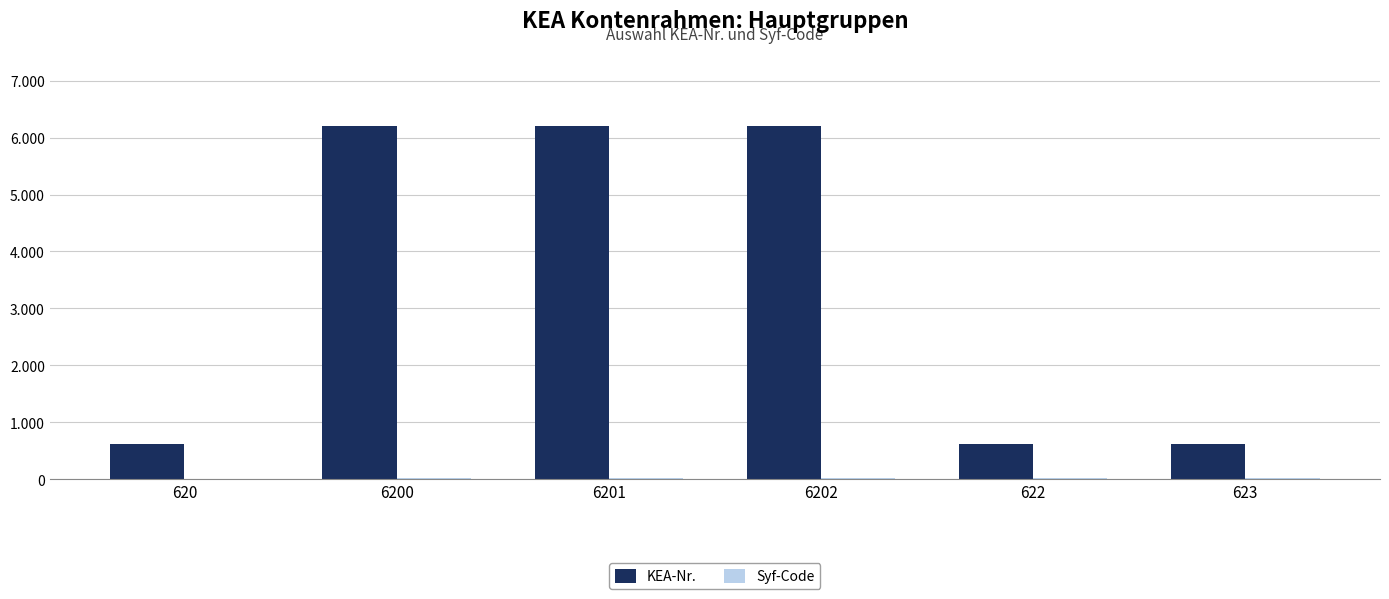

Reading left to right, transcribe all the data shown in this chart.

KEA-Nr.: 620	6200	6201	6202	622	623
Syf-Code: 0	14	14	14	14	14